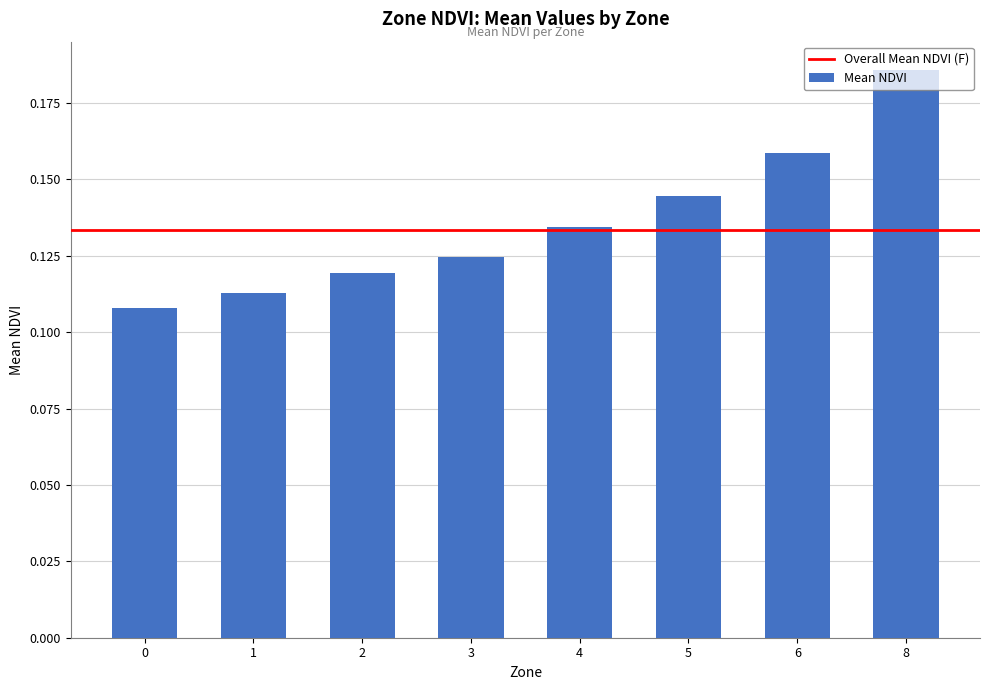

Is it true that the value at 6 is 0.3?

False